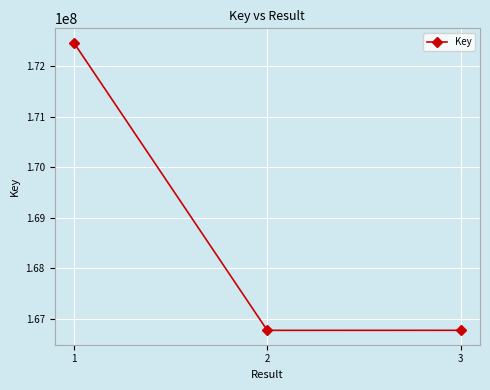

What is the difference between the maximum and minimum values?

5685243